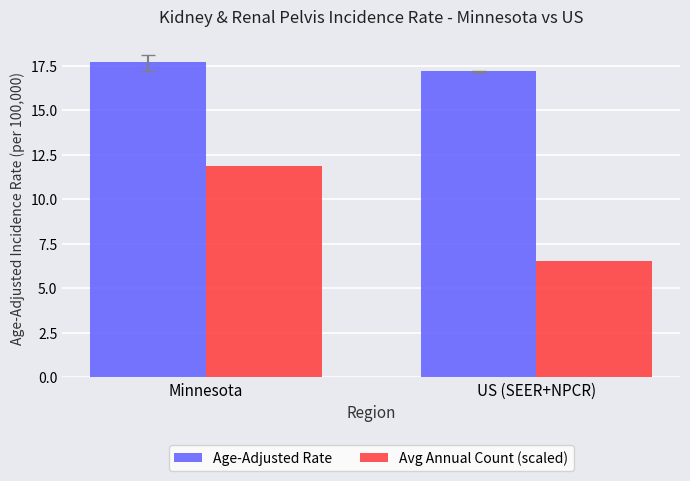

What is the maximum value shown in the chart?

17.7